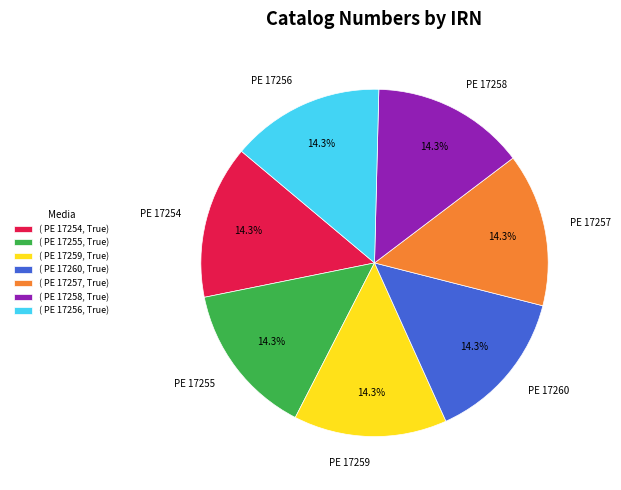

Does PE 17254 represent more than half of the total?

No